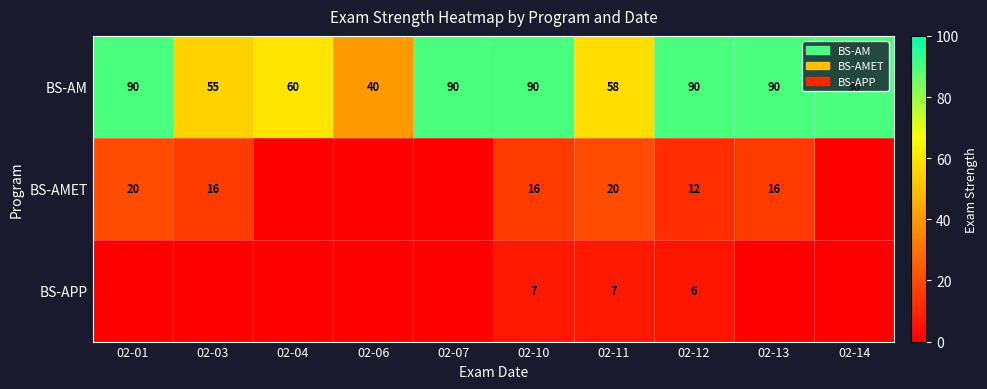

What is the difference between the second highest and second lowest values in the BS-AM series?

35